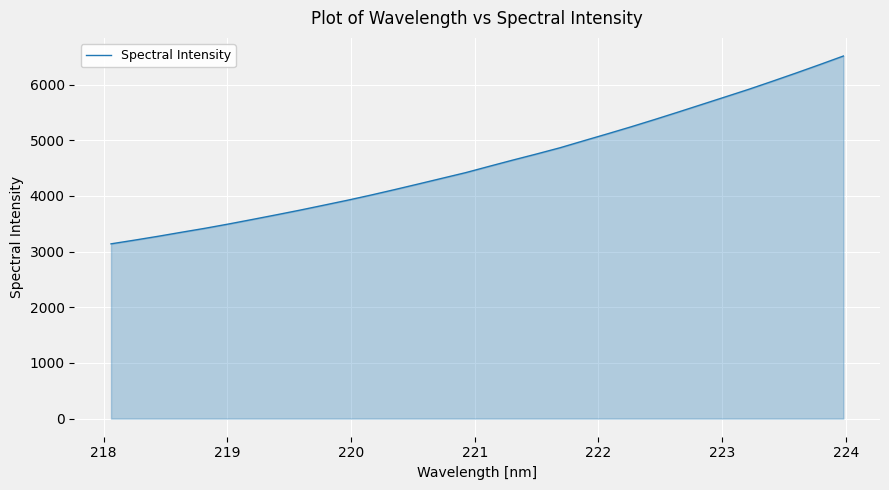

What is the minimum value shown in the chart?

3138.8